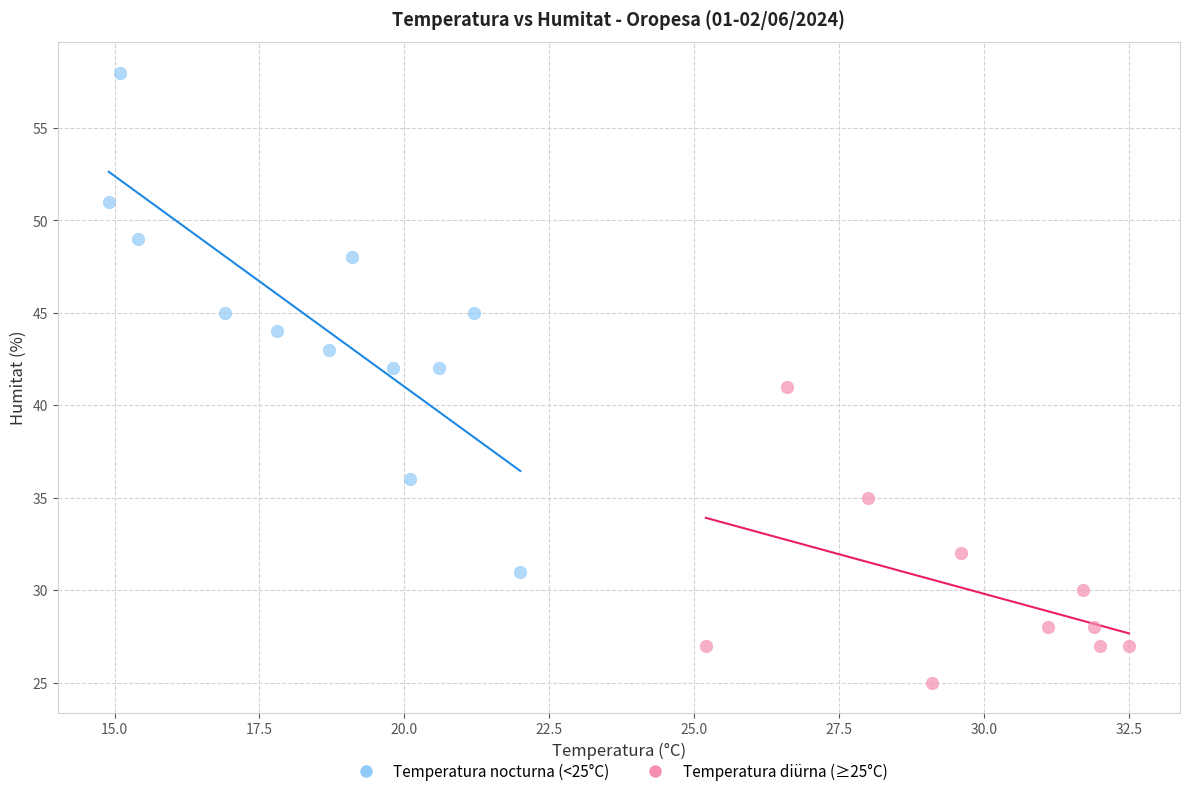

Which series contains the highest Y value?

Temperatura nocturna (<25°C)